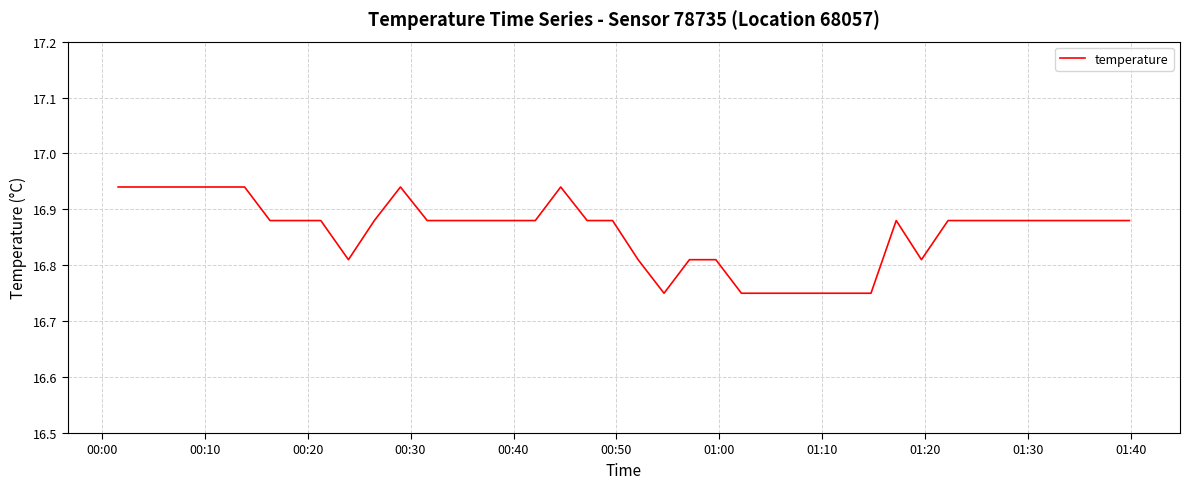

What is the value of the 35th point from the left?

16.9